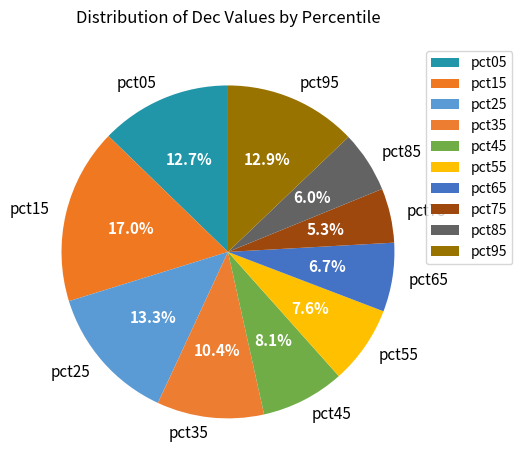

To the nearest percent, what percentage of the pie is pct25?

13%